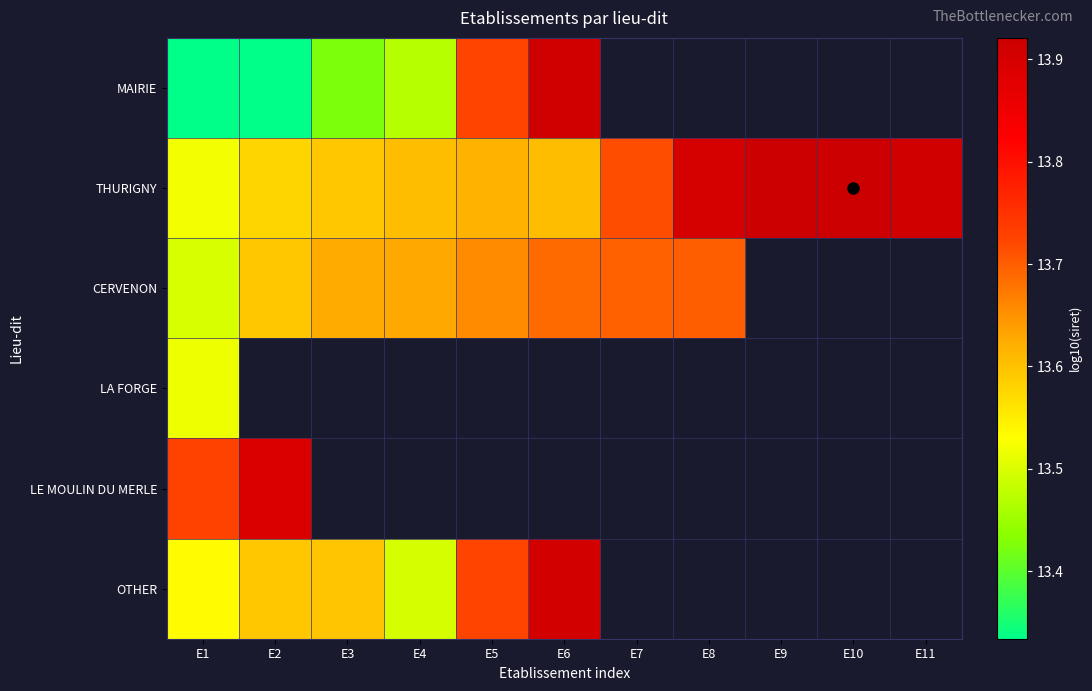

What is the difference between the highest and lowest values at E2?

0.6